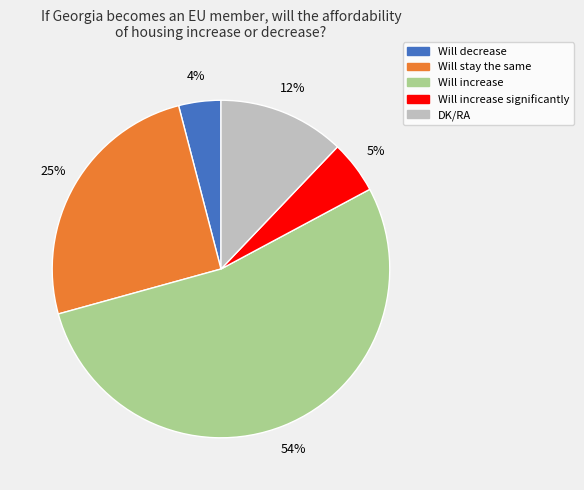

Which slice represents more than half of the pie?

Will increase